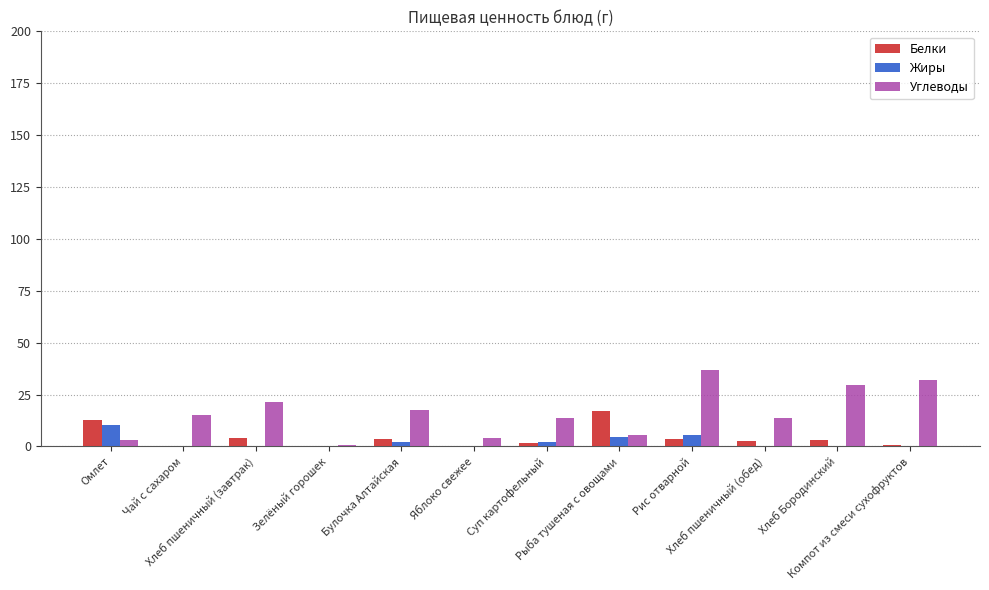

What is the maximum value for Белки?

17.0